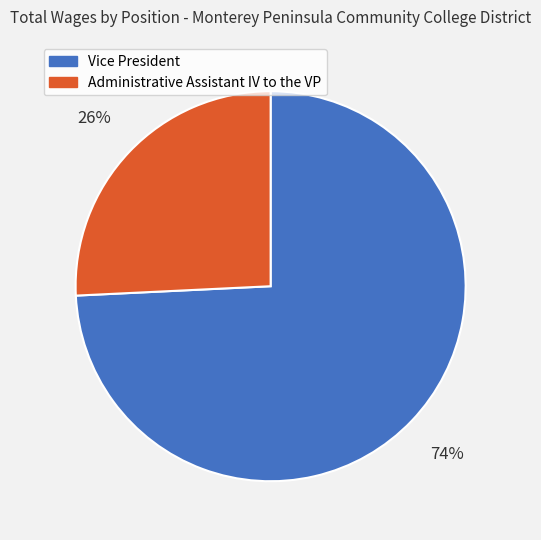

How many segments does this pie chart have?

2